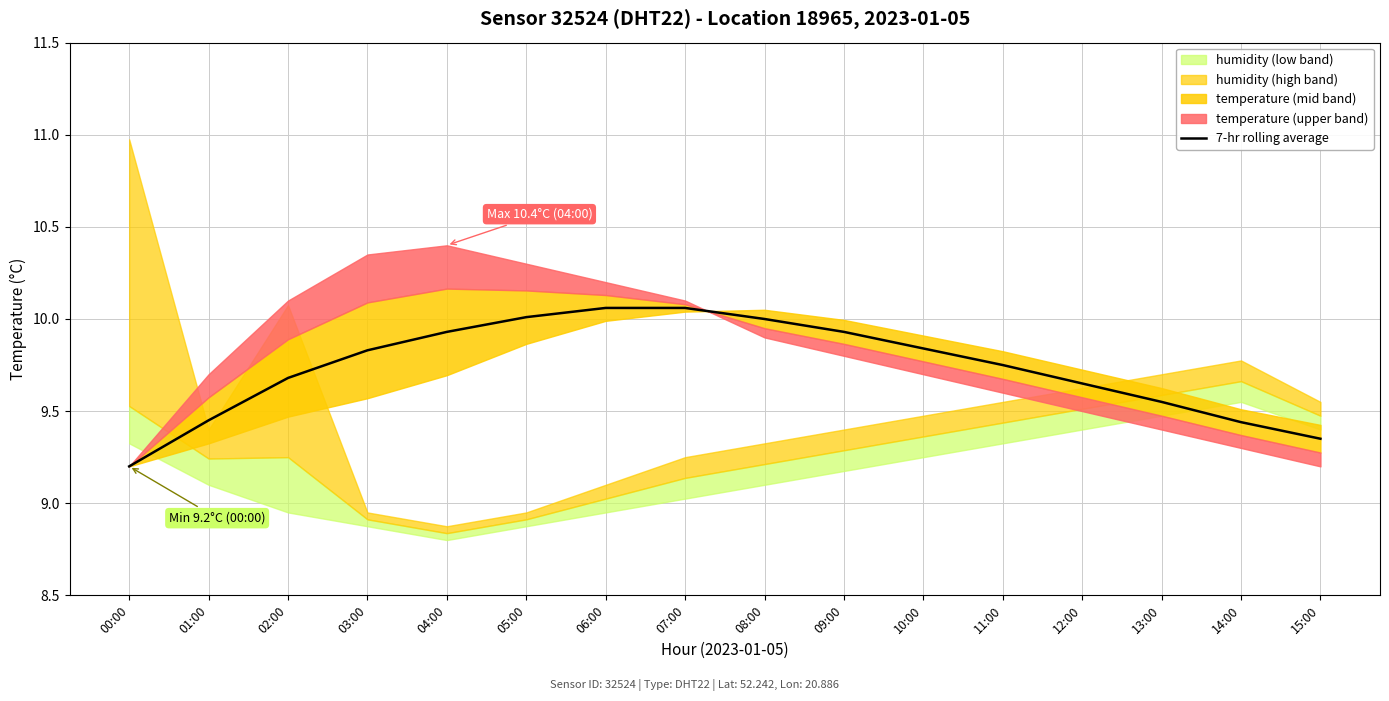

Reading left to right, extract all data points from this chart.

9.2	9.4	9.7	9.8	9.9	10.0	10.1	10.1	10.0	9.9	9.8	9.8	9.7	9.6	9.4	9.3